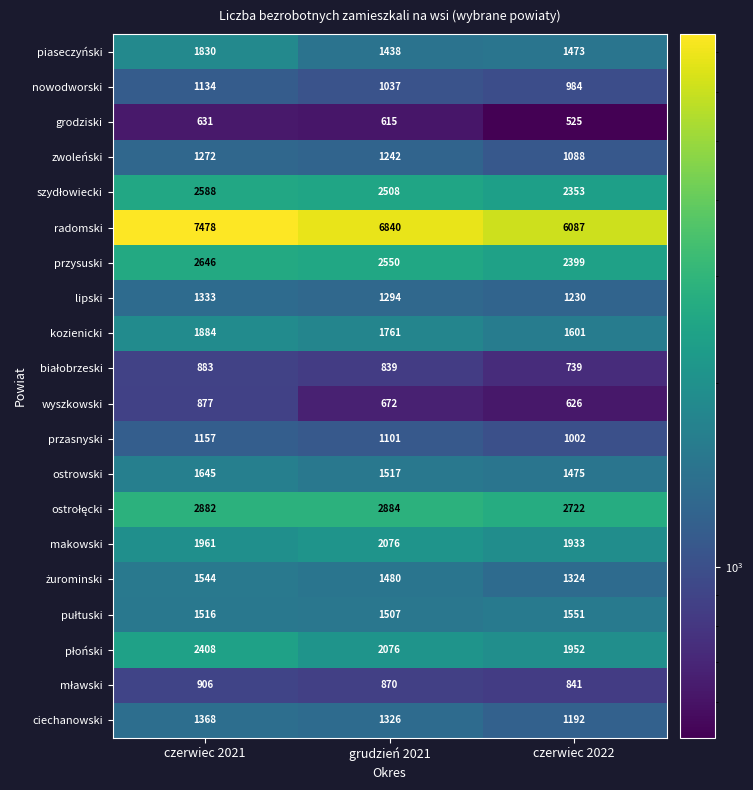

At which category is the sum across all series the highest?

czerwiec 2021